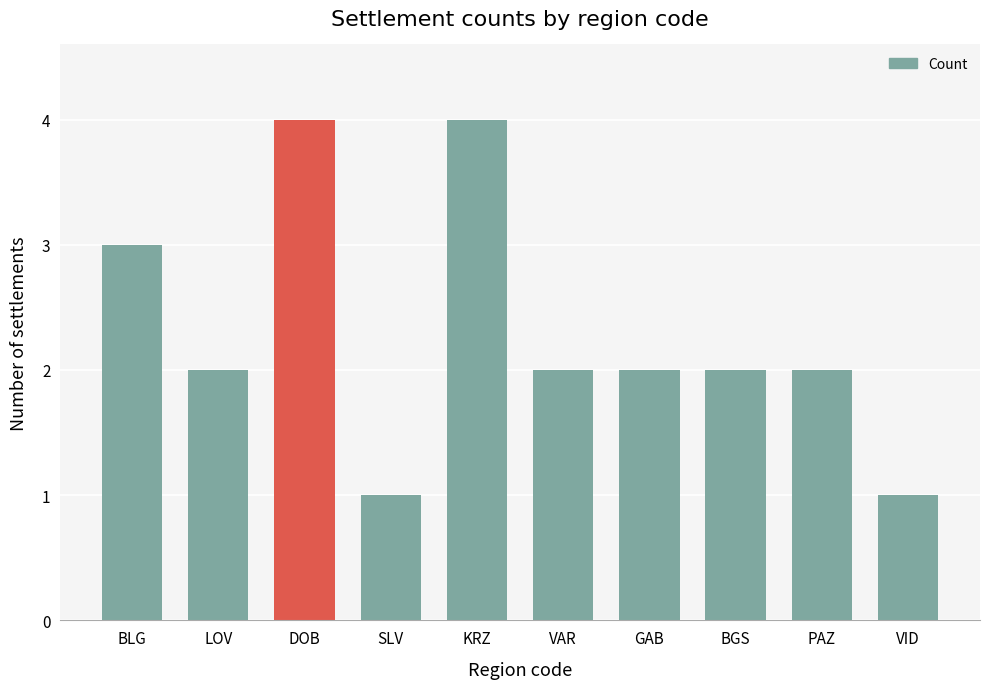

True or false: the data shows 3 at VAR.

False